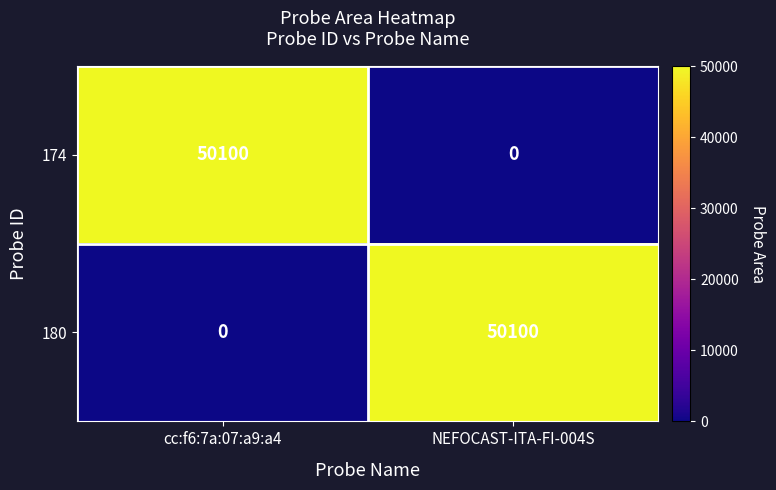

What is the spread (max minus min) of values at NEFOCAST-ITA-FI-004S?

50100